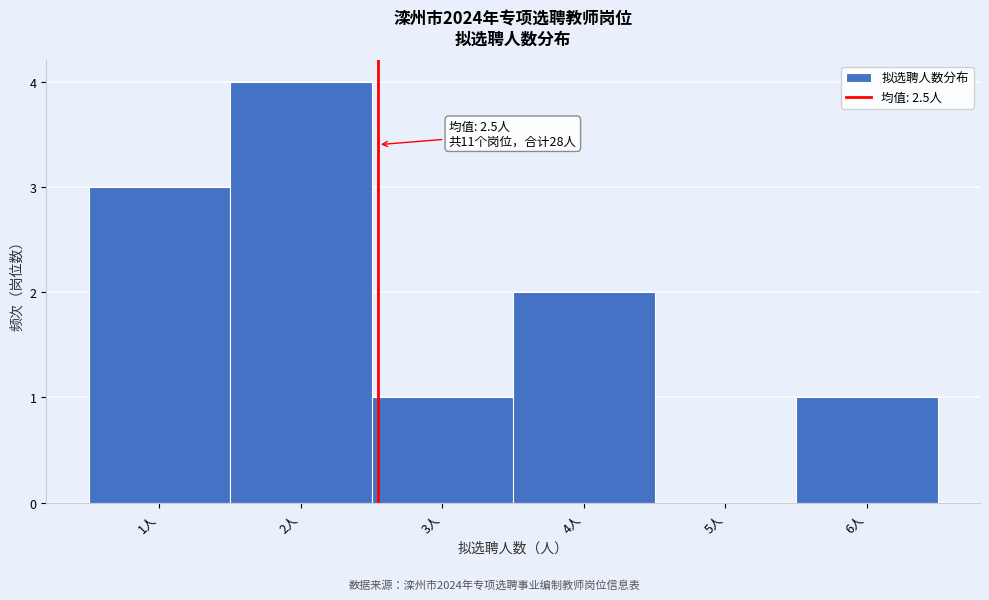

Which range on the x-axis has the tallest bar?

1.5 to 2.5